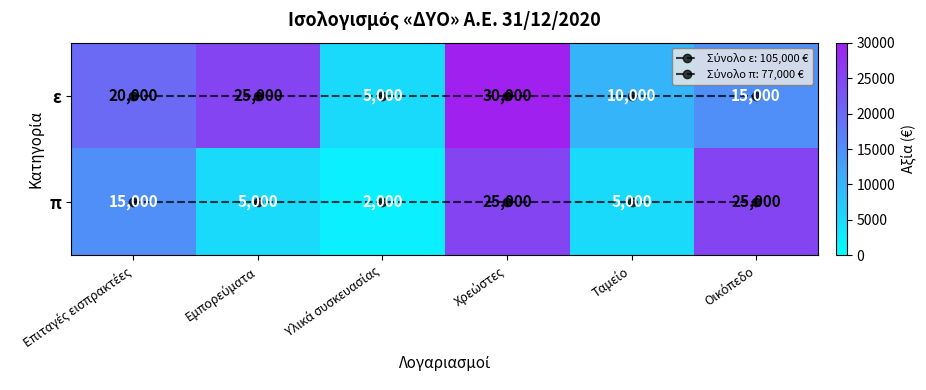

Which label corresponds to the largest value in the chart?

Χρεώστες